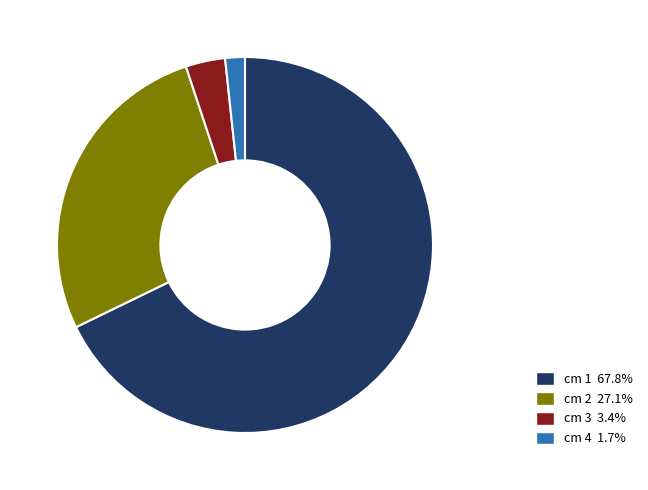

Combined, do cm 2 and cm 4 account for over 50%?

No